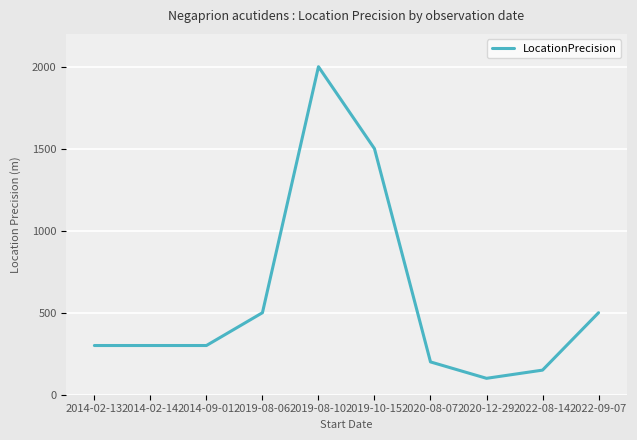

Reading left to right, list all the values displayed in this chart.

300	300	300	500	2000	1500	200	100	150	500